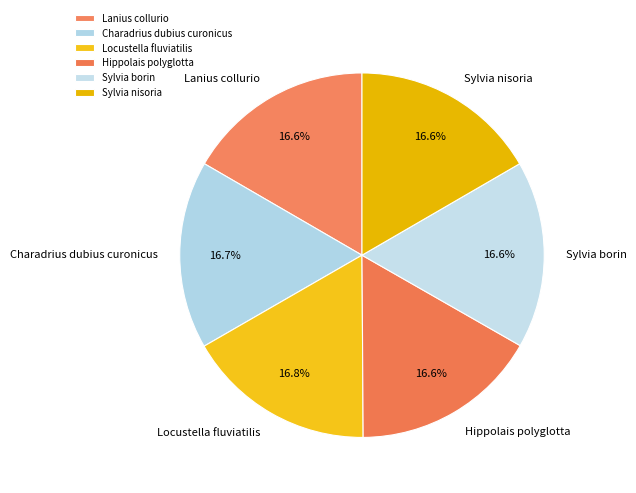

To the nearest percent, what is the combined percentage of Locustella fluviatilis and Sylvia borin?

33%